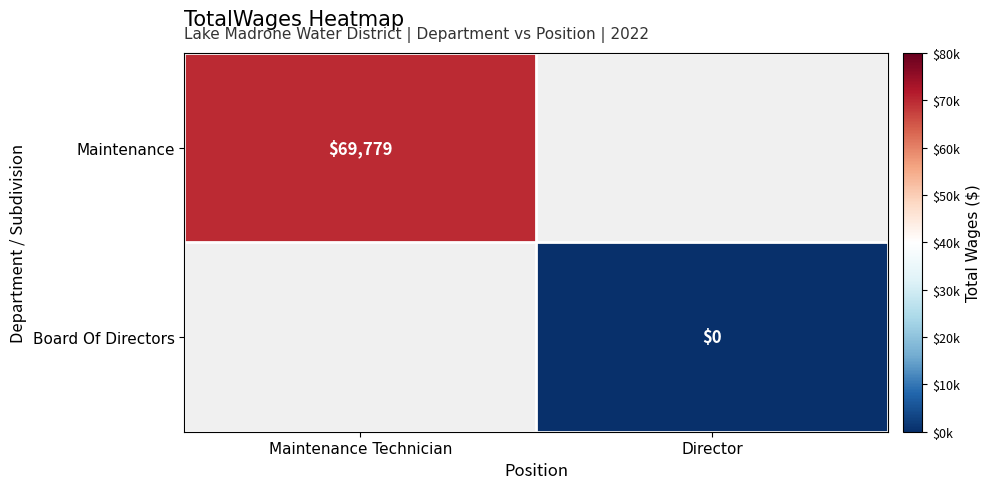

Is the value of Maintenance at Maintenance Technician greater than the value of Board Of Directors at Director?

Yes